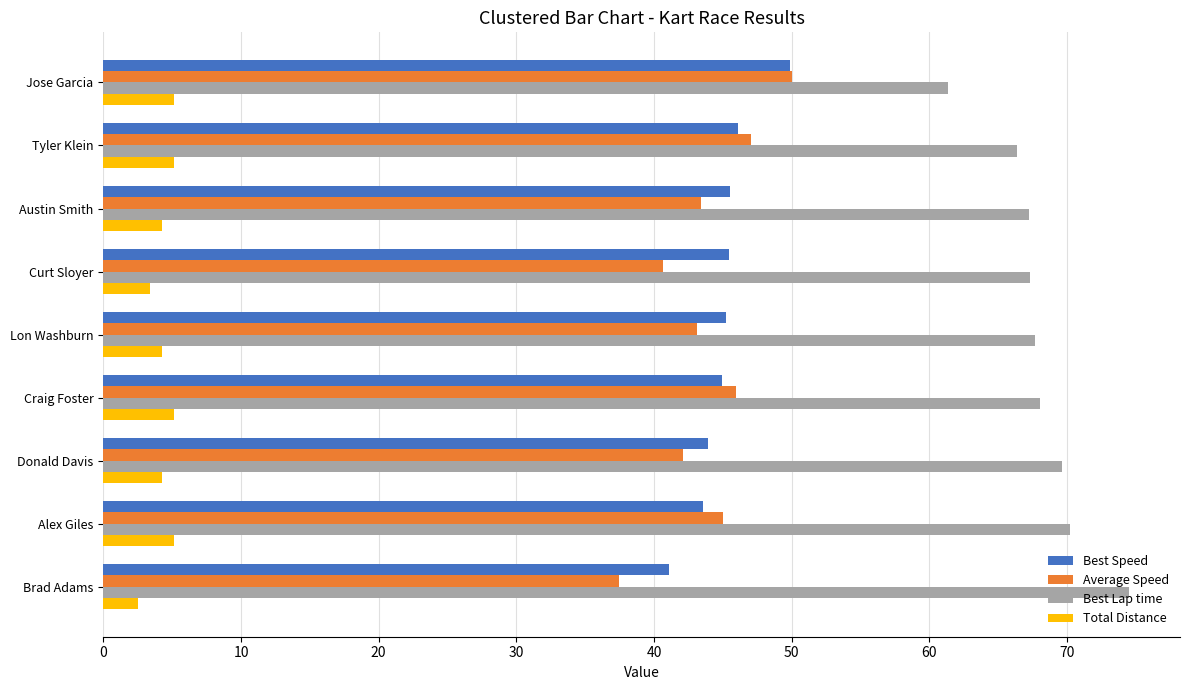

What is the total value across all series at Alex Giles?

163.9